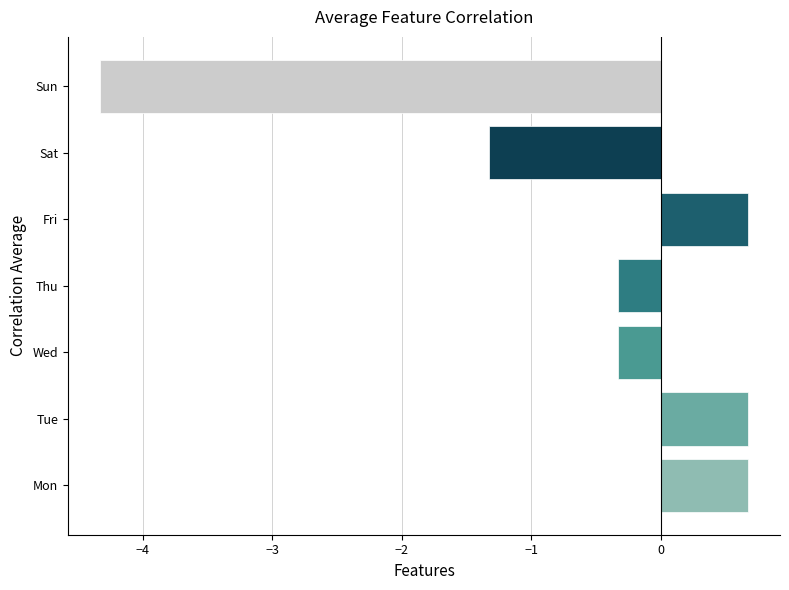

What is the minimum value shown in the chart?

-4.3